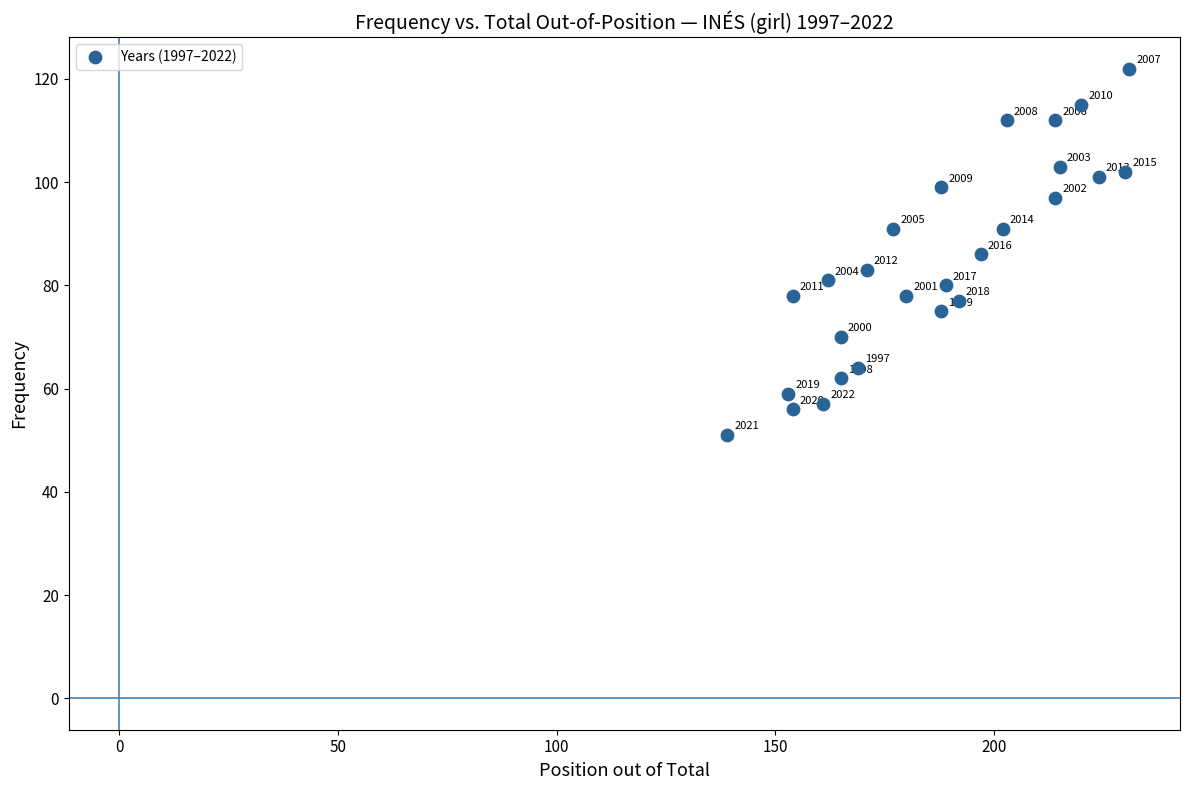

What Y value in the scatter plot is closest to 86?

86